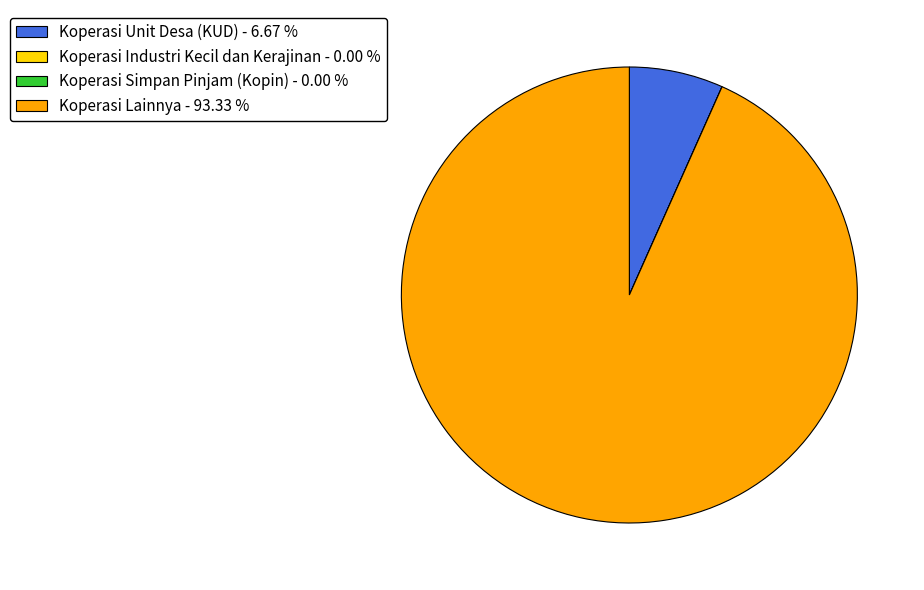

Which has a higher value, Koperasi Lainnya or Koperasi Unit Desa (KUD)?

Koperasi Lainnya